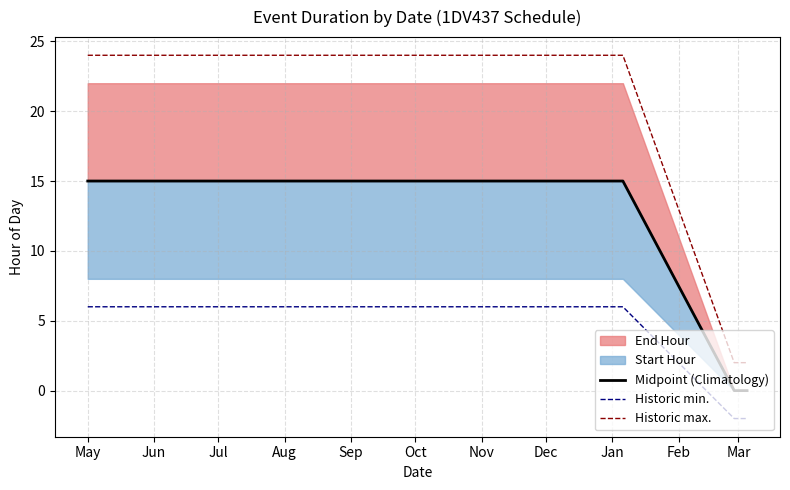

What is the difference between the maximum and minimum values in the Historic max. series?

22